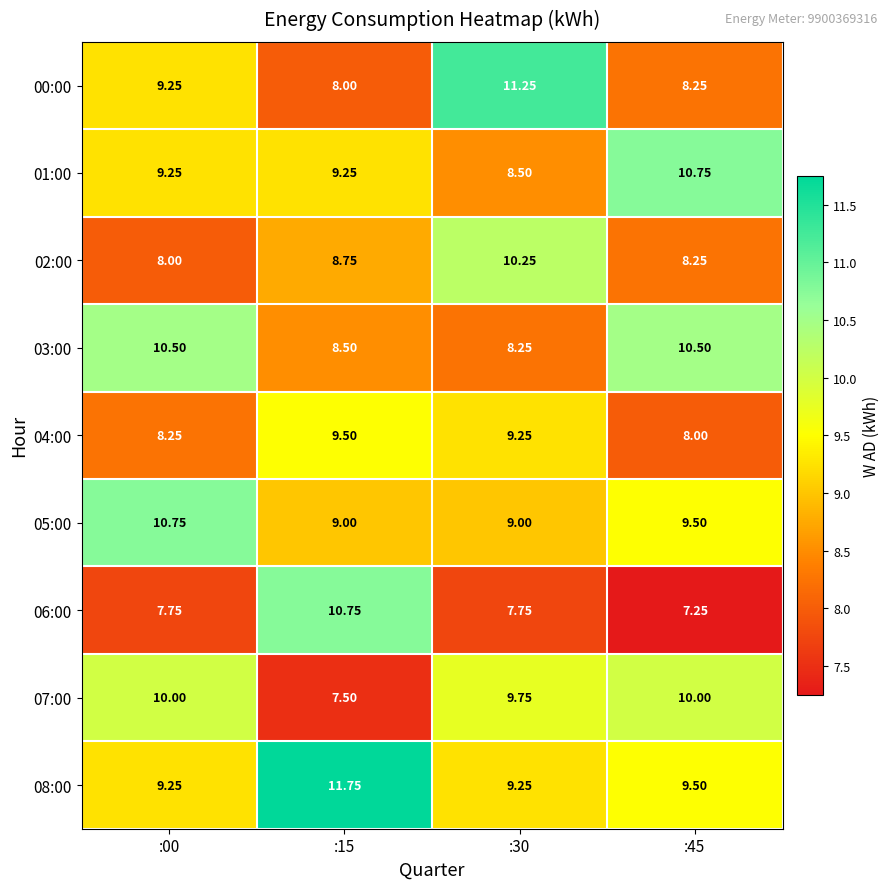

Is the value of 01:00 at :45 greater than the value of 02:00 at :00?

Yes